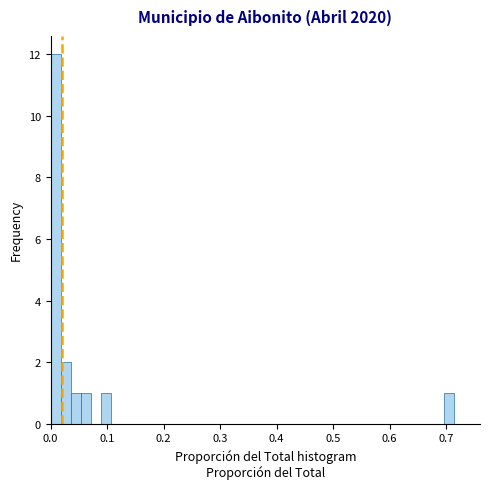

Around what value on the x-axis is the tallest bar? Give the approximate position of its centre, as read against the axis.

0.01